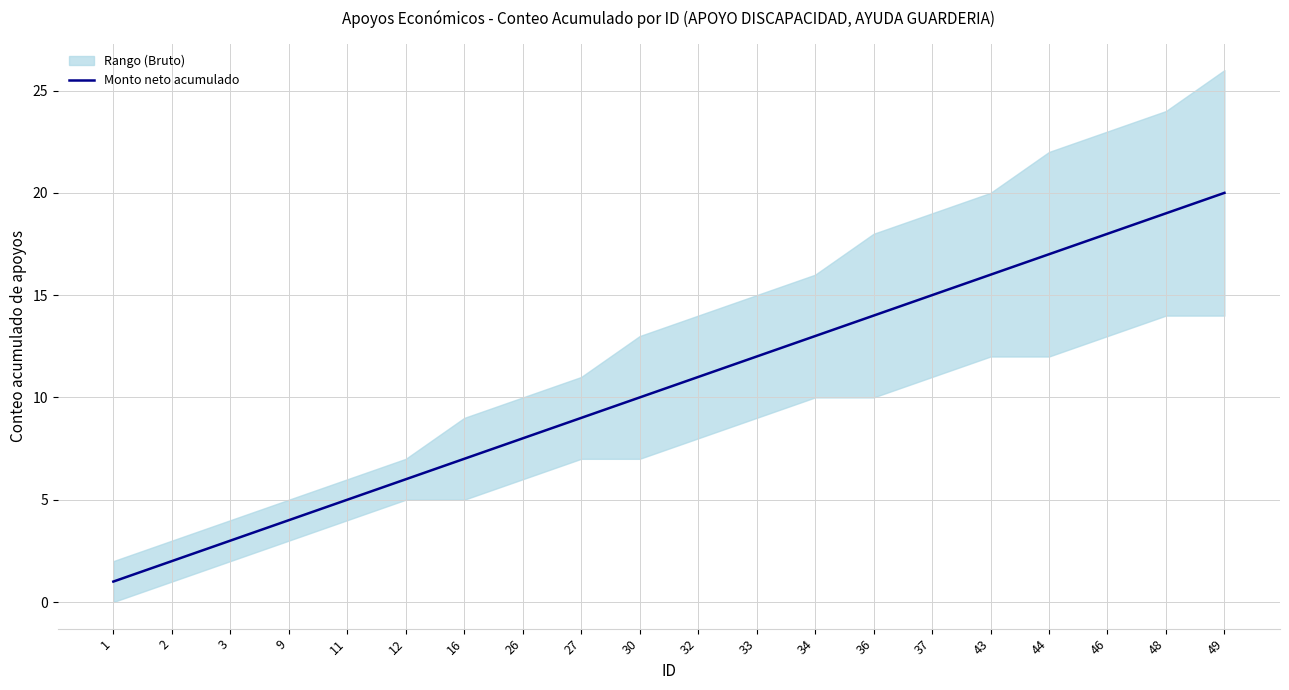

Which label corresponds to the smallest value in the chart?

1